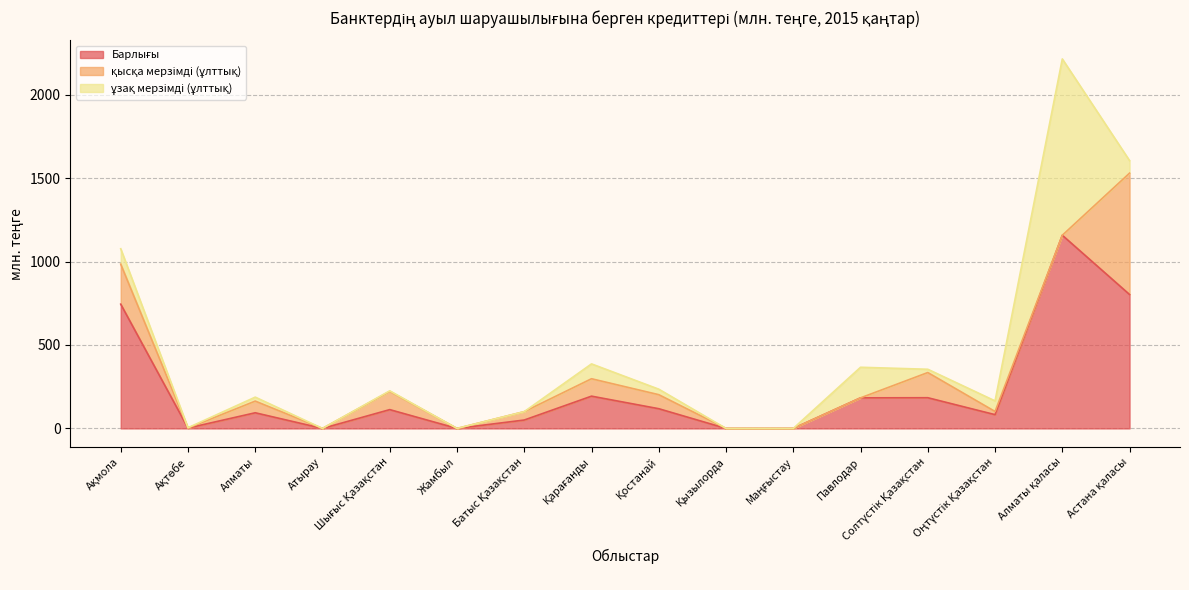

What is the difference between the қысқа мерзімді (ұлттық) values at Оңтүстік Қазақстан and Маңғыстау?

19.0